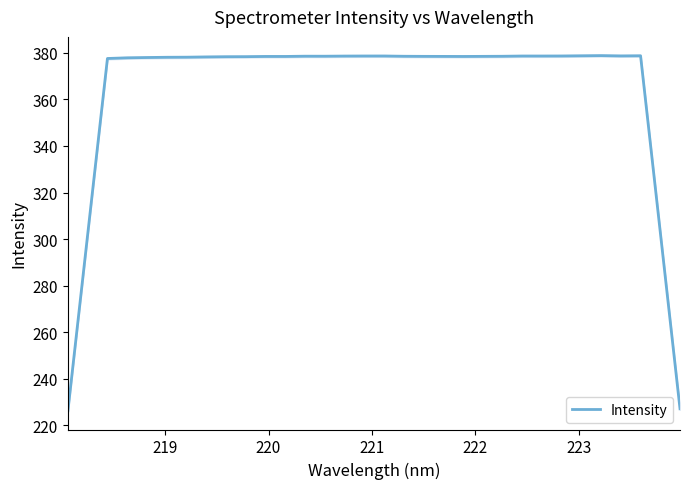

What is the minimum value for Intensity?

226.3